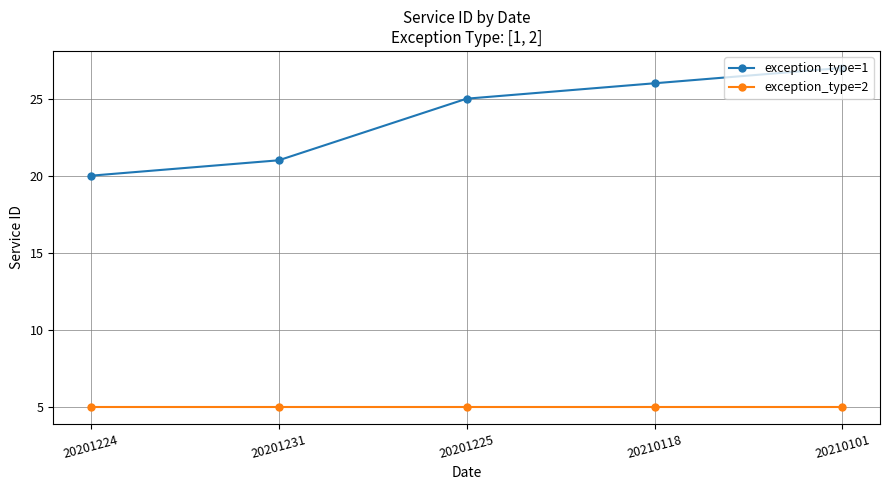

What position from the right is 20210101?

1